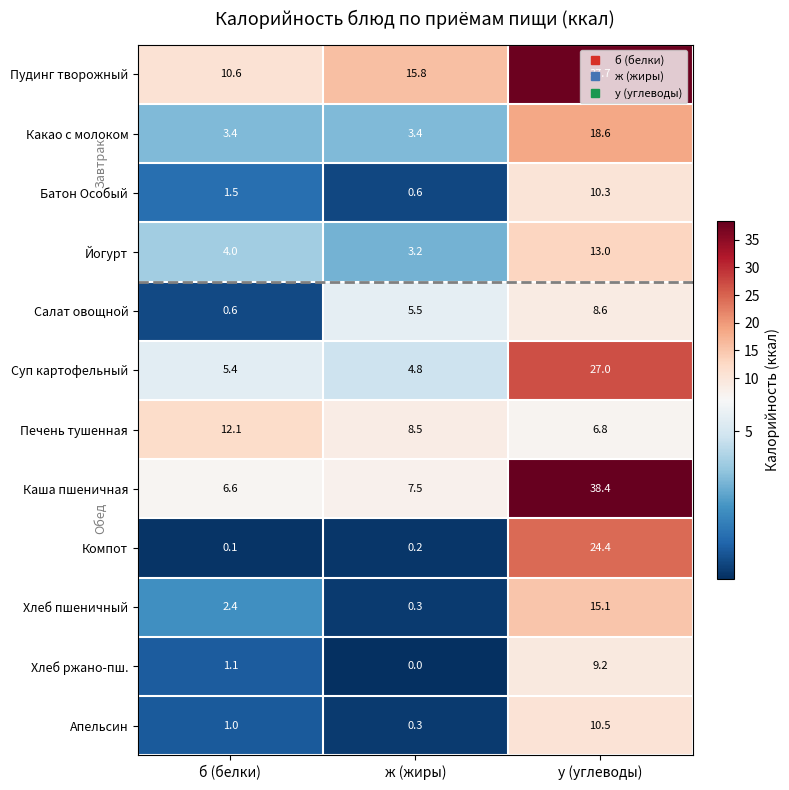

List the series in order of their peak value, lowest first.

Салат овощной, Хлеб ржано-пш., Батон Особый, Апельсин, Печень тушенная, Йогурт, Хлеб пшеничный, Какао с молоком, Компот, Суп картофельный, Пудинг творожный, Каша пшеничная